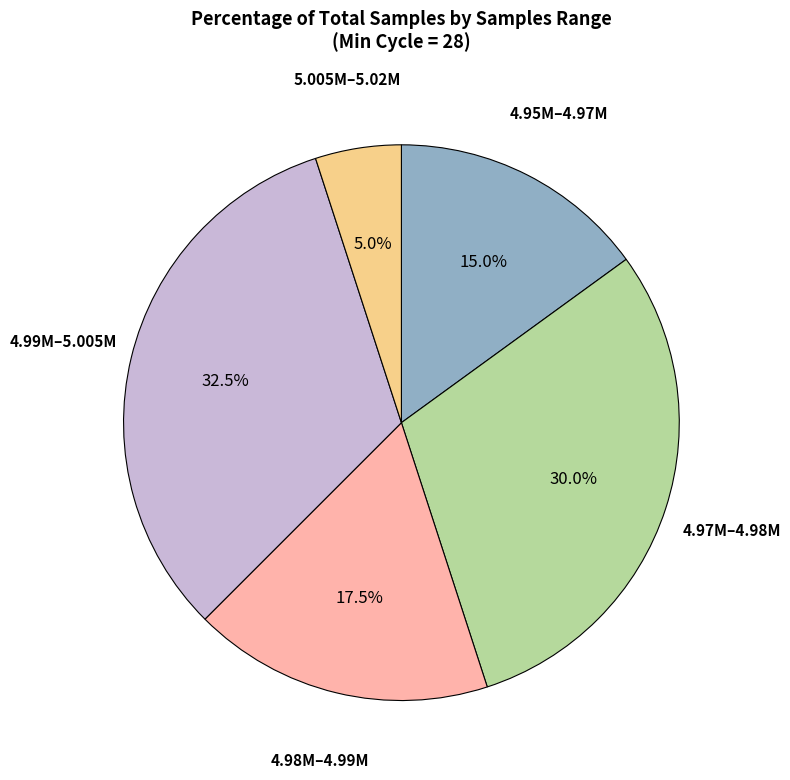

How many slices are in this pie chart?

5